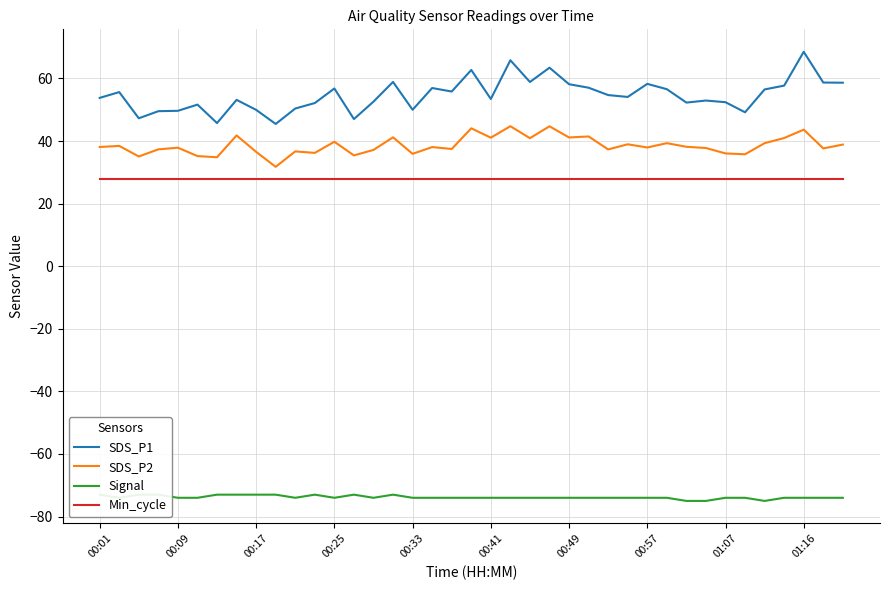

What is the spread (max minus min) of values at 10?

124.4